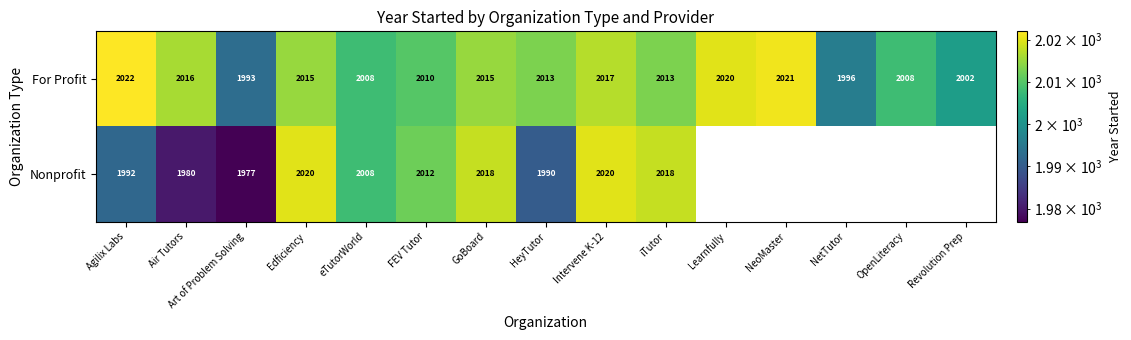

At Art of Problem Solving, list the series in order from smallest to largest.

Nonprofit, For Profit